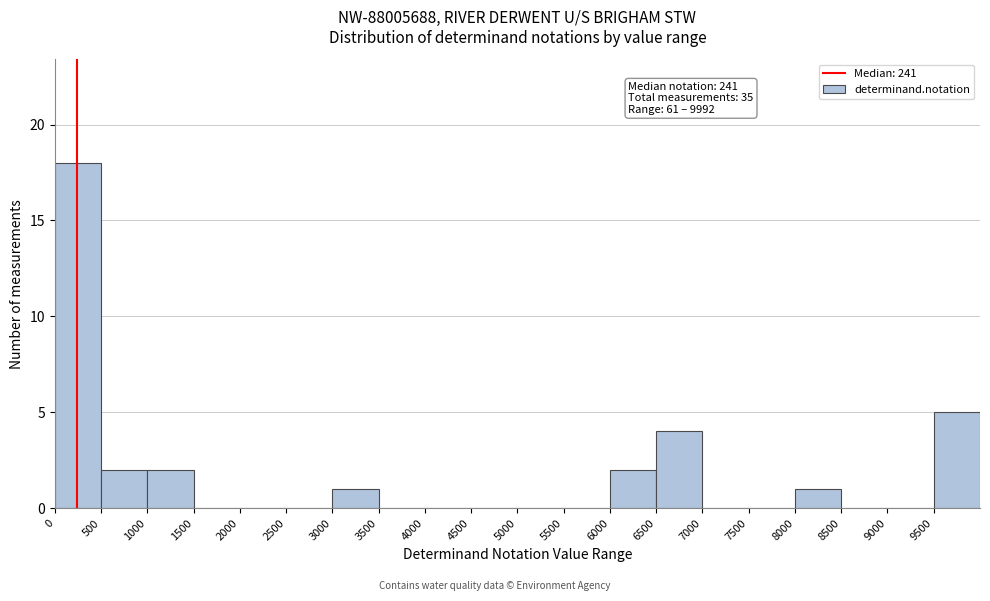

Over which range of the x-axis is the bar tallest?

0 to 500